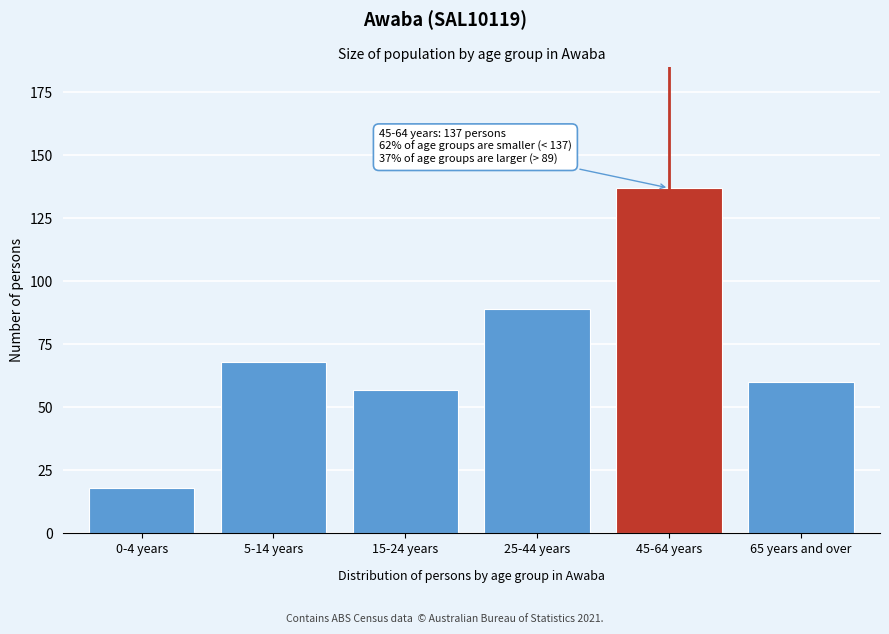

Reading left to right, transcribe all the data shown in this chart.

0-4 years=18	5-14 years=68	15-24 years=57	25-44 years=89	45-64 years=137	65 years and over=60